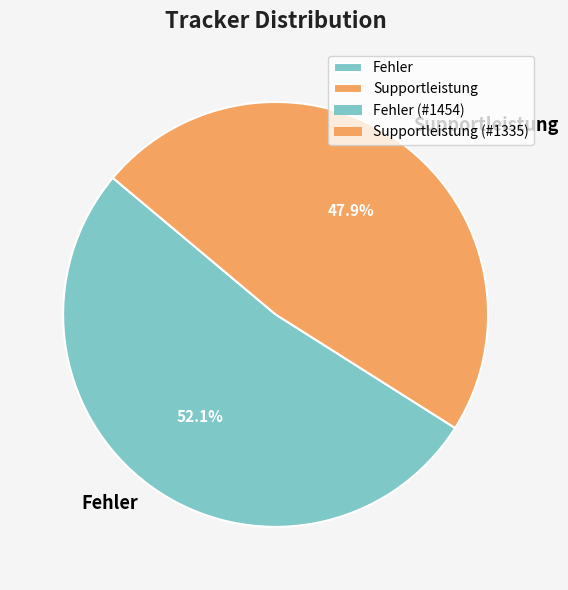

Is it true that Fehler is 45% of the pie?

False